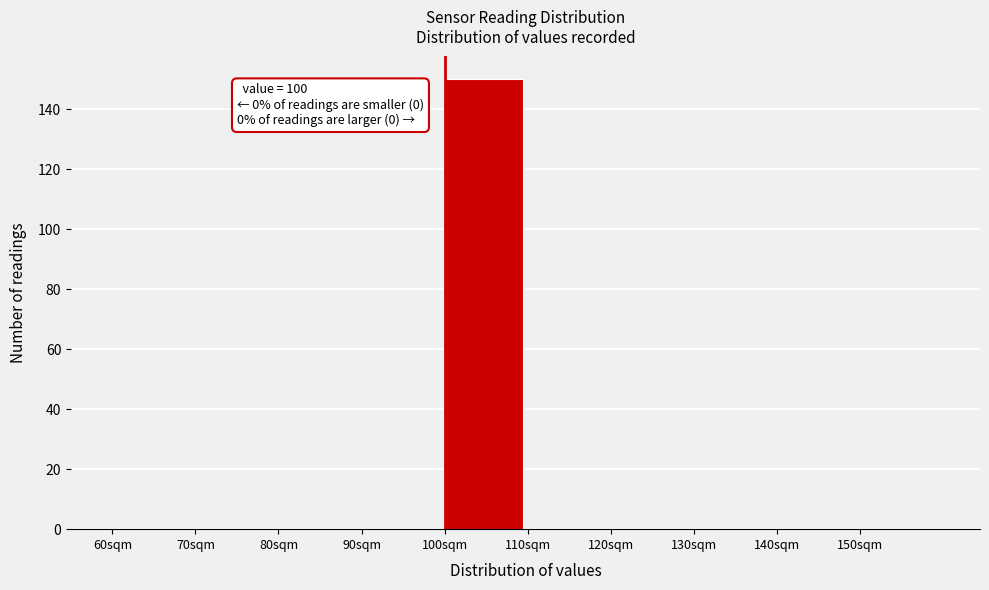

Over which range of the x-axis is the bar tallest?

100 to 110